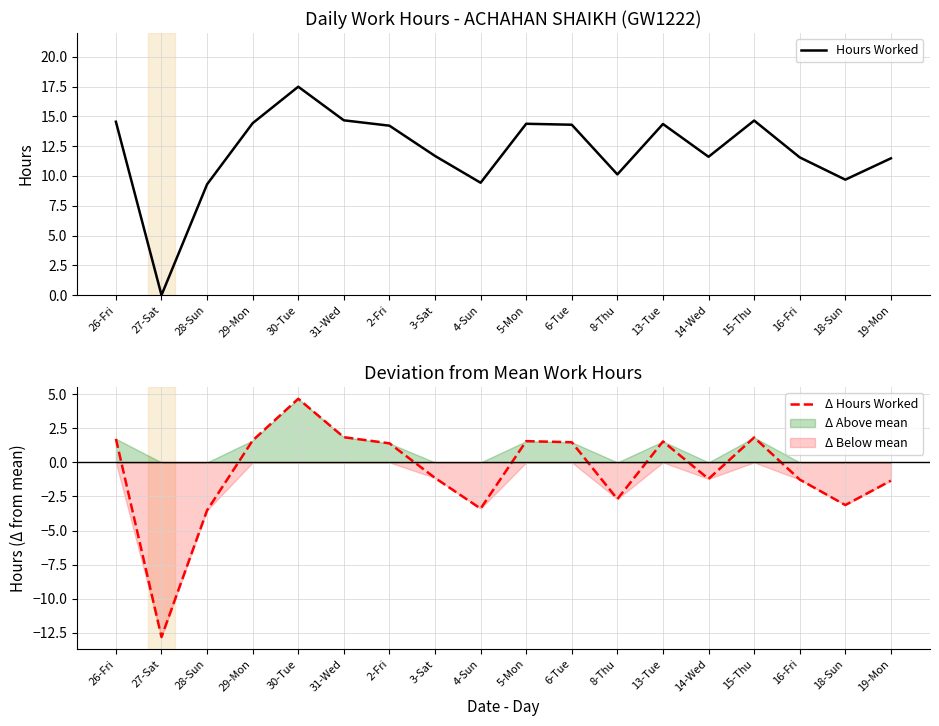

How many values in the Δ Hours Worked series exceed 1?

9